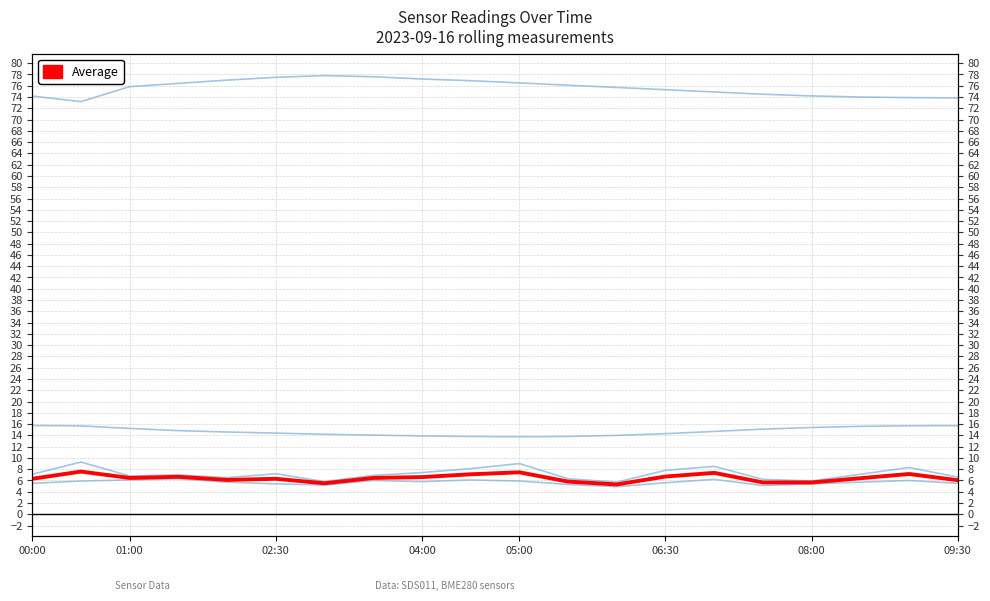

Does the chart have visible grid lines?

Yes